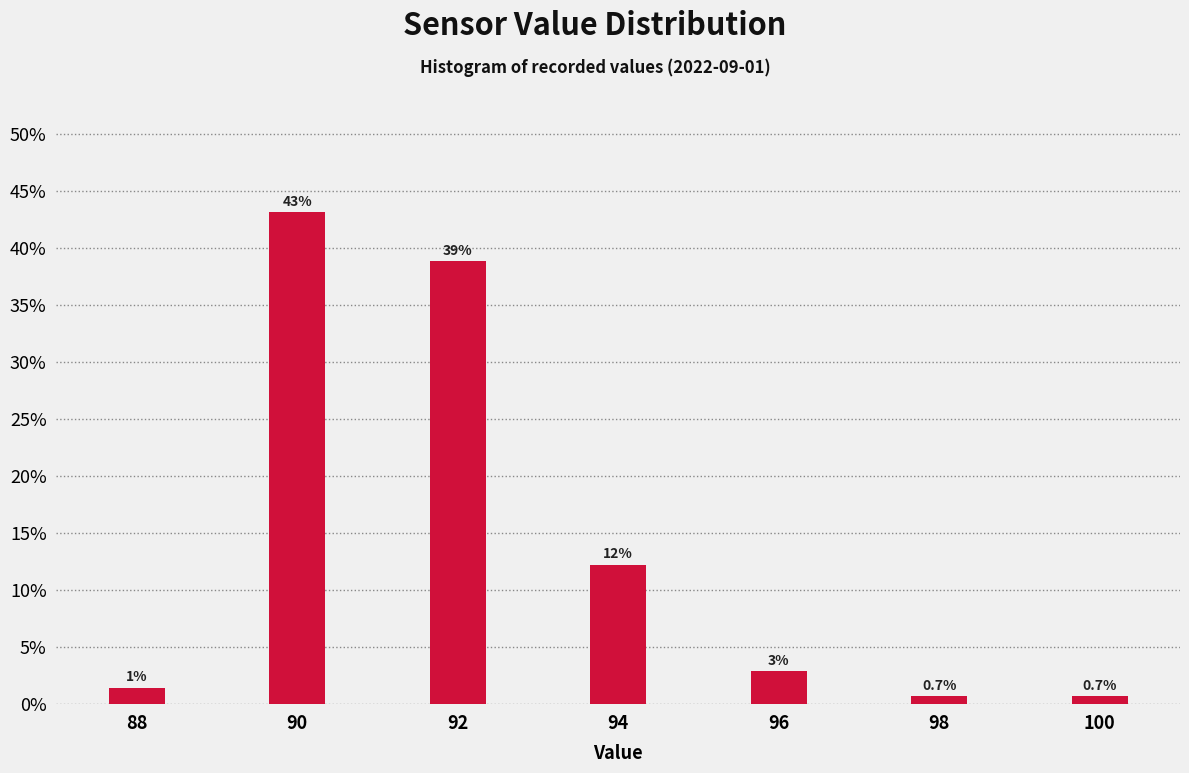

True or false: the data shows 38.8 at 92.

True